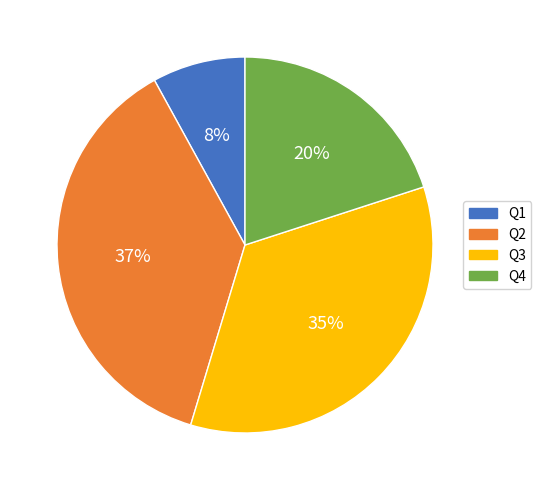

To the nearest percent, what portion does Q3 represent?

35%